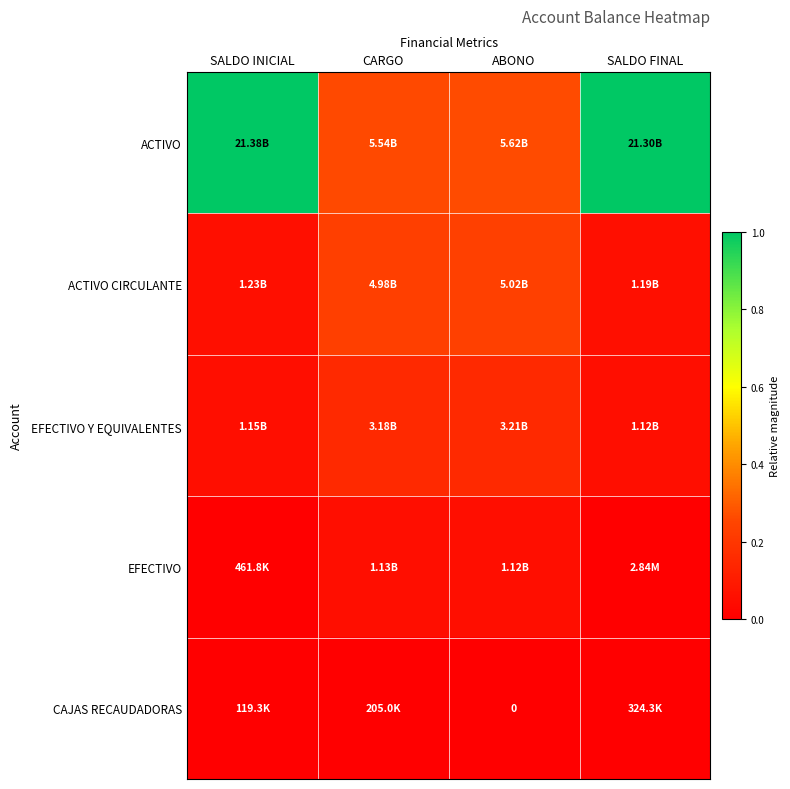

Rank the categories by CAJAS RECAUDADORAS value from highest to lowest.

SALDO FINAL, CARGO, SALDO INICIAL, ABONO